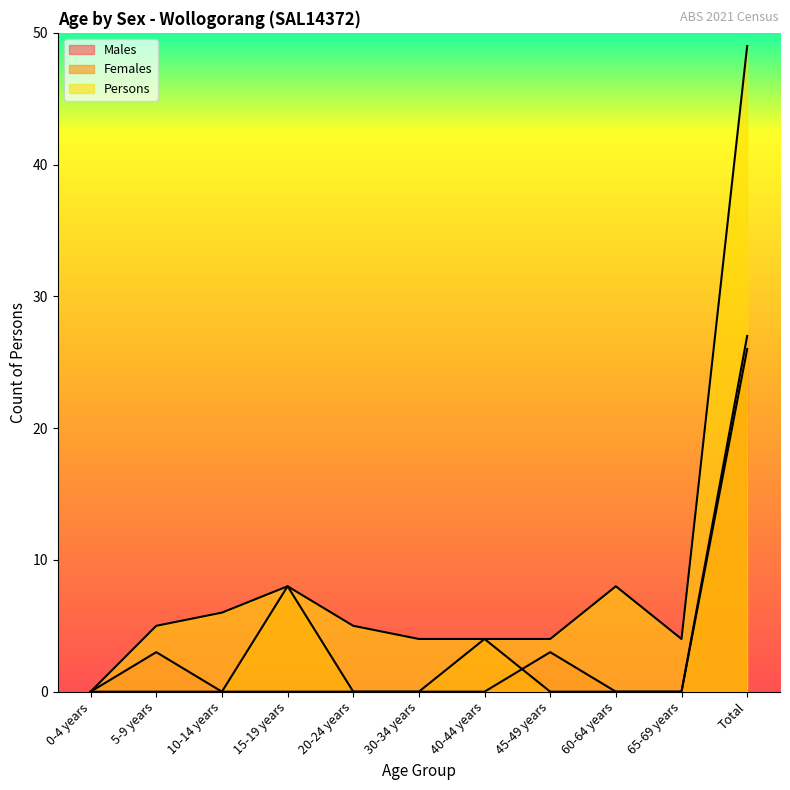

Is it true that Females equals 0 at 30-34 years?

True